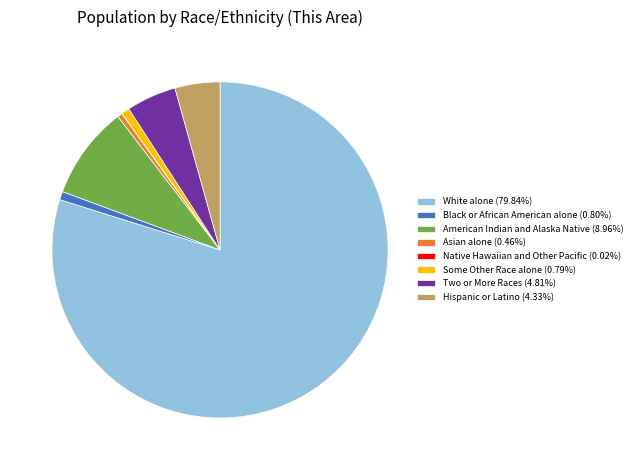

Approximately how many times larger is the value at Two or More Races (4.81%) compared to Asian alone (0.46%)?

10.4